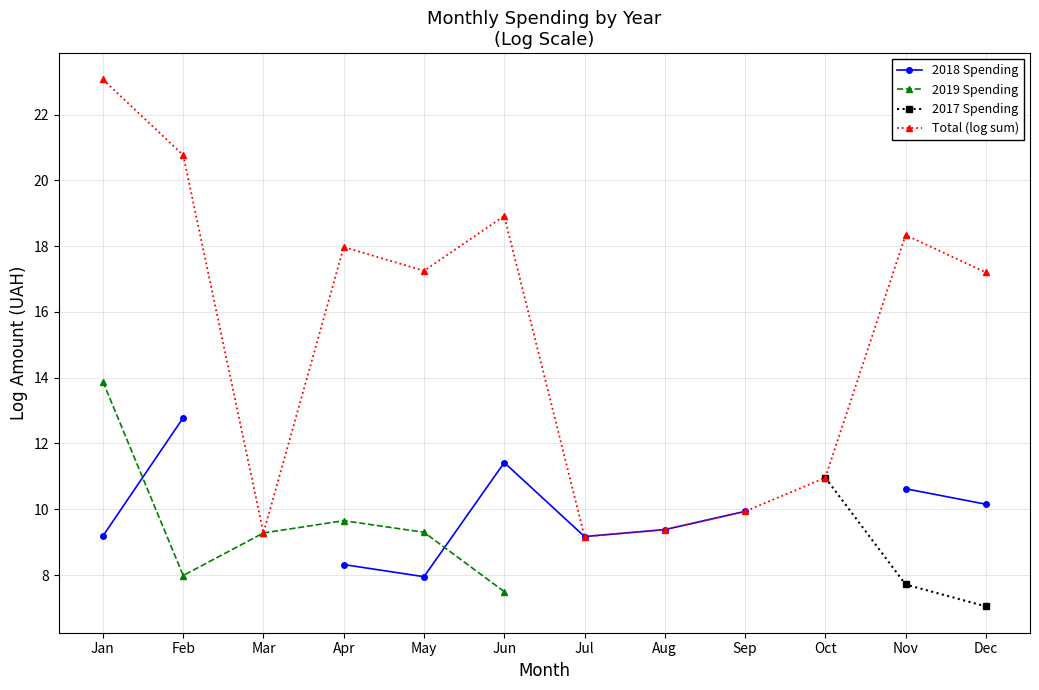

The 2019 Spending series shows 14.8 at Mar. True or false?

False